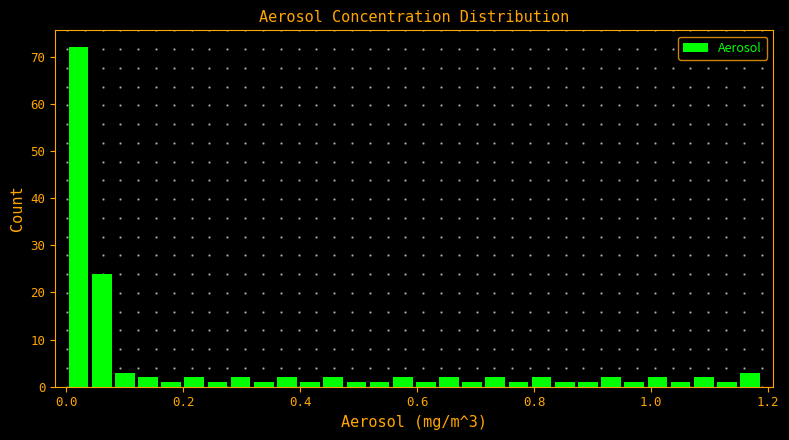

Read against the x-axis, roughly where is the centre of the tallest bar?

0.02